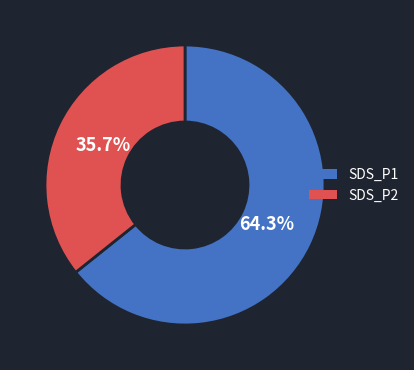

To the nearest percent, what percentage of the pie is SDS_P2?

36%